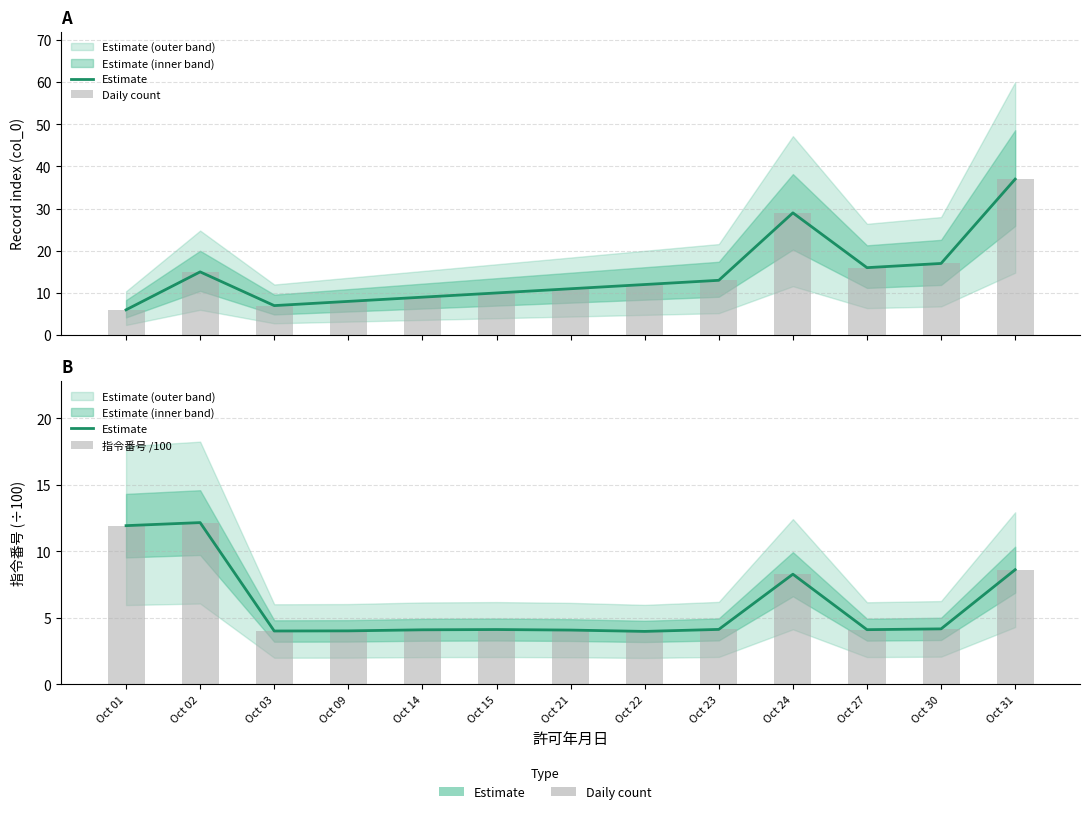

What are all the series names shown in the legend?

Estimate, Daily count, 指令番号 /100